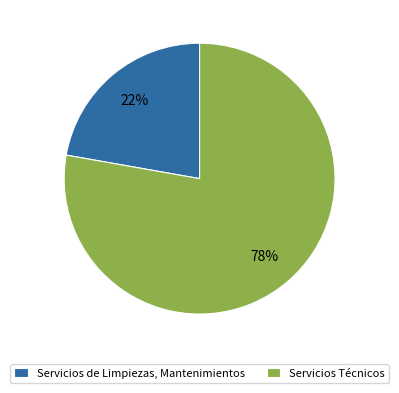

Between Servicios Técnicos and Servicios de Limpiezas, Mantenimientos, which is larger?

Servicios Técnicos